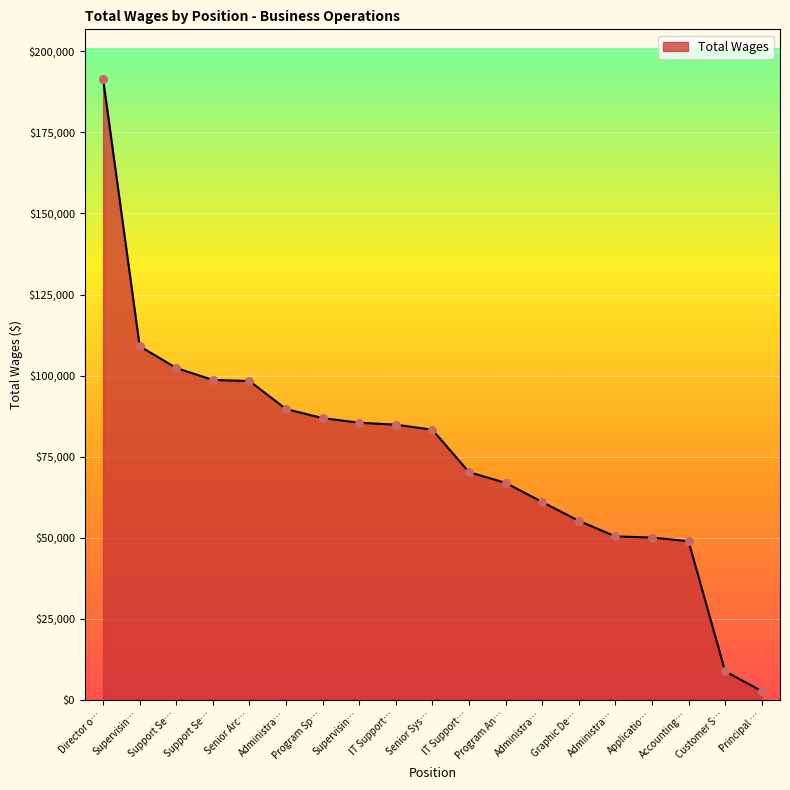

How many lines are shown in the chart?

1